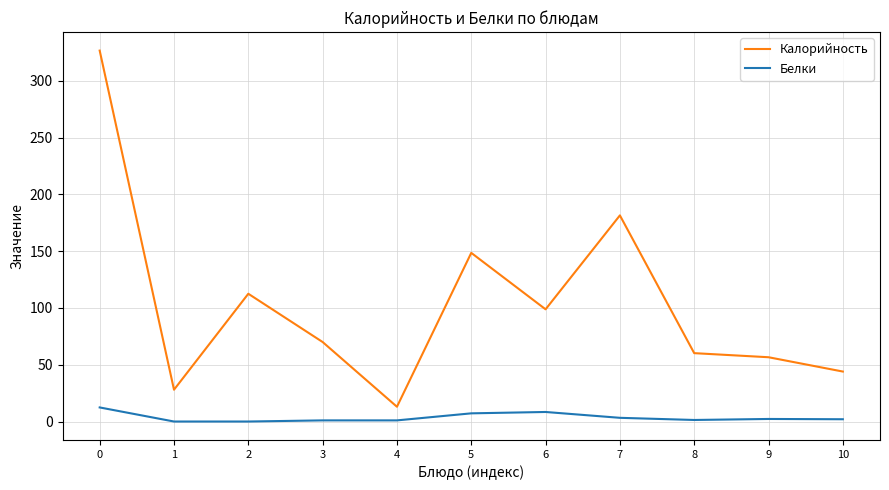

True or false: Калорийность and Белки intersect in this chart.

False